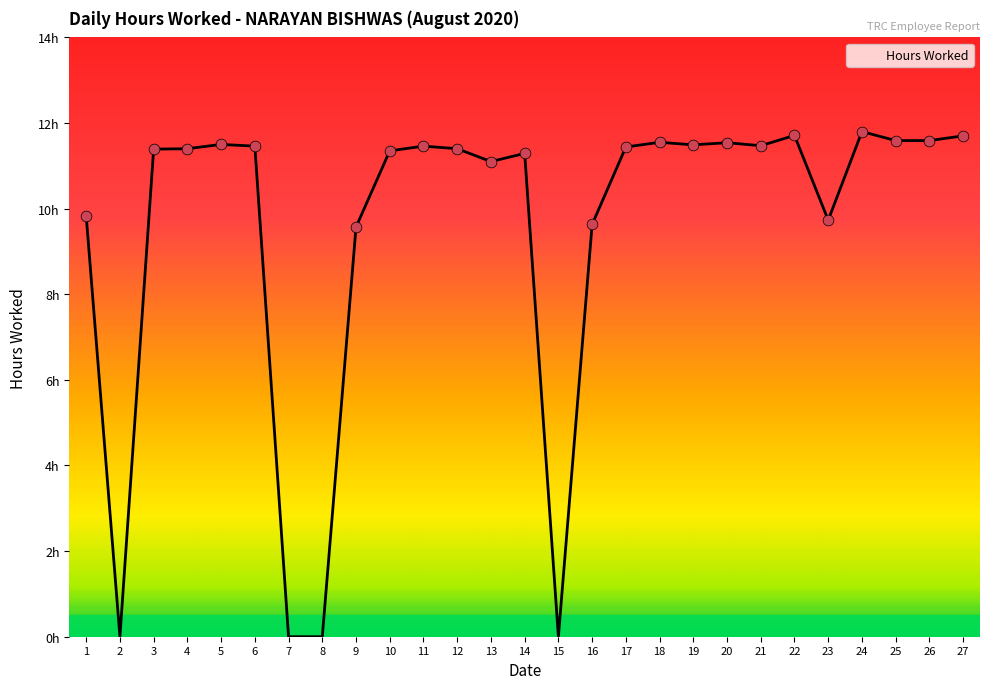

What is the change in value from 6 to 18?

+0.1